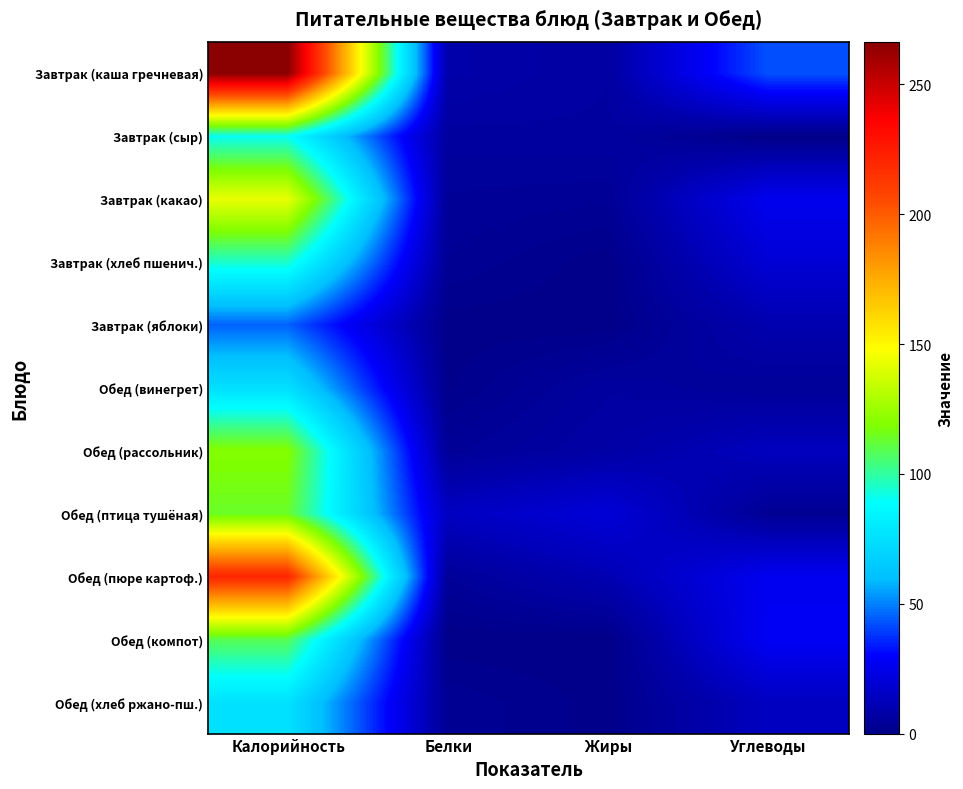

At which category is the sum across all series the highest?

Калорийность